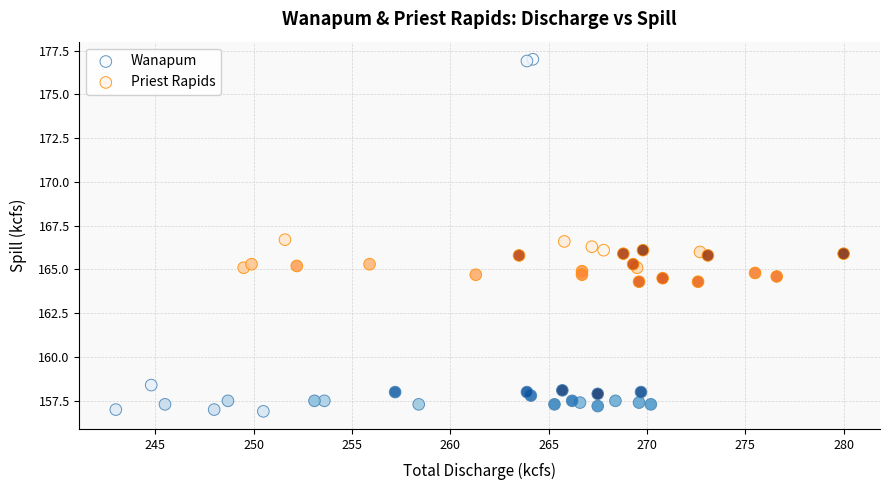

Which series reaches the minimum Y coordinate?

Wanapum